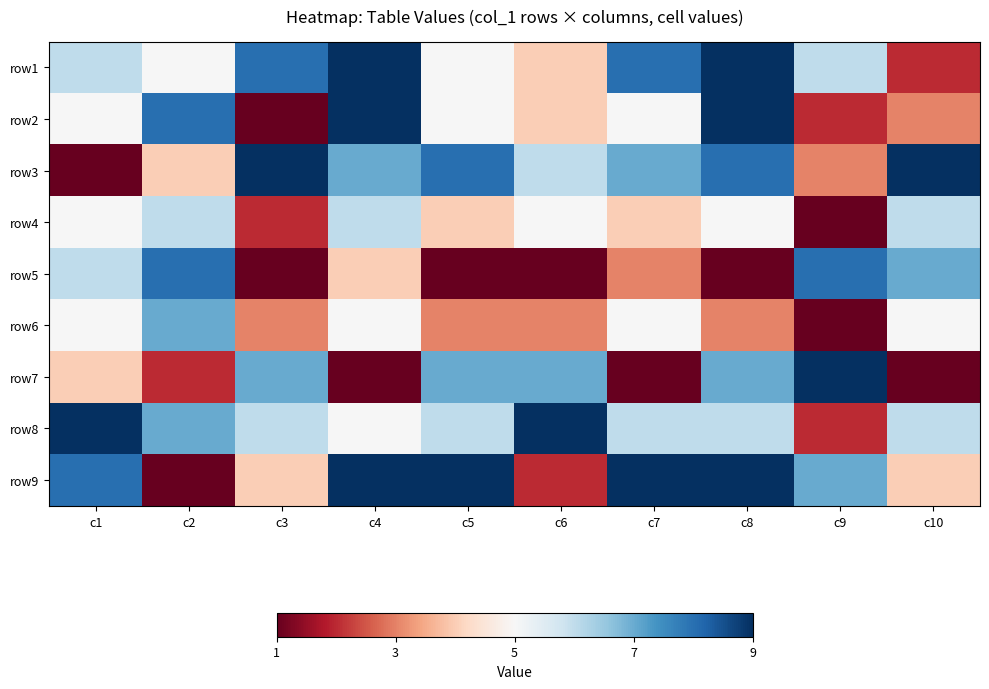

Count the number of data series in this chart.

9